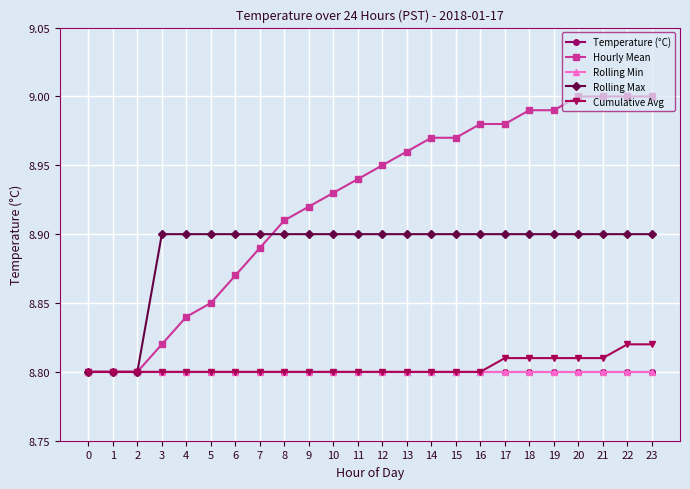

What is the value of the Hourly Mean point at the 15th from the left?

9.0